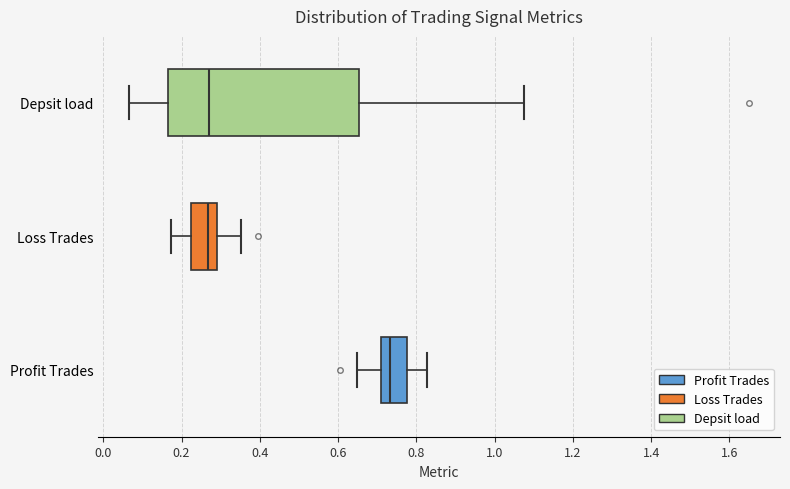

Reading bottom to top, read every box against the x-axis: the position of its median line, the range the box covers, and the ends of its whiskers. The values are not printed on the chart, so give them approximately, as read against the axis.

Profit Trades: median 0.74, box 0.70 to 0.78, whiskers 0.64 to 0.82
Loss Trades: median 0.26, box 0.22 to 0.30, whiskers 0.18 to 0.36
Depsit load: median 0.28, box 0.16 to 0.66, whiskers 0.06 to 1.08